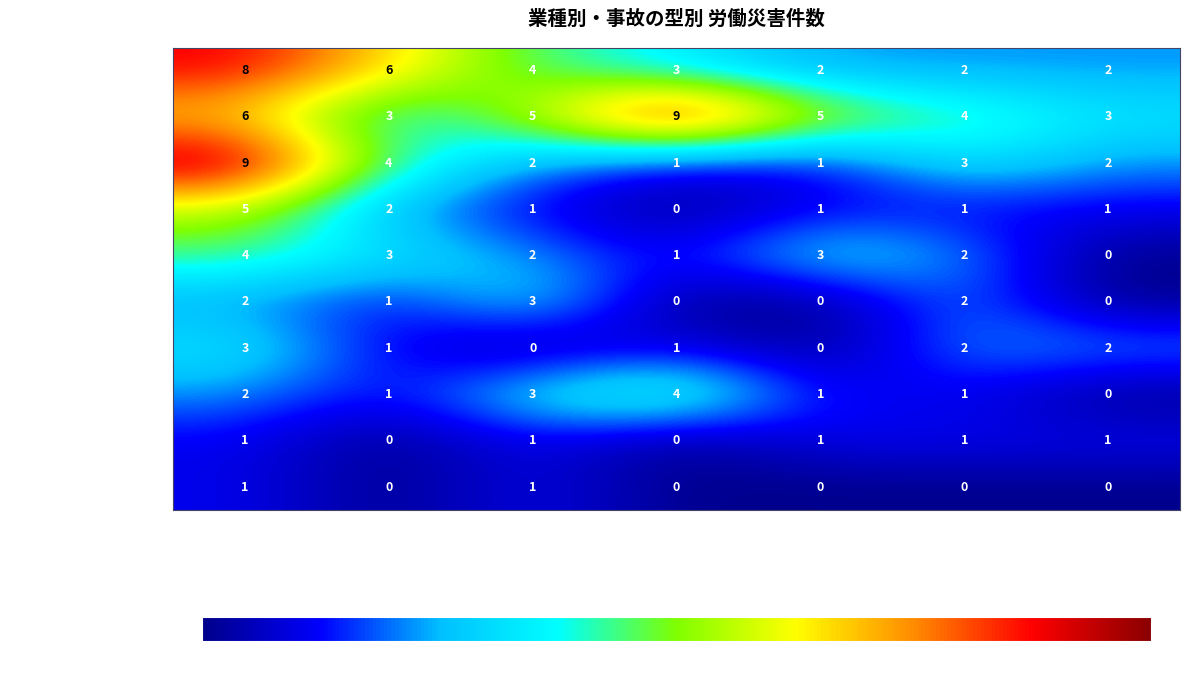

The 切れ、こすれ series shows 1 at 商業. True or false?

True